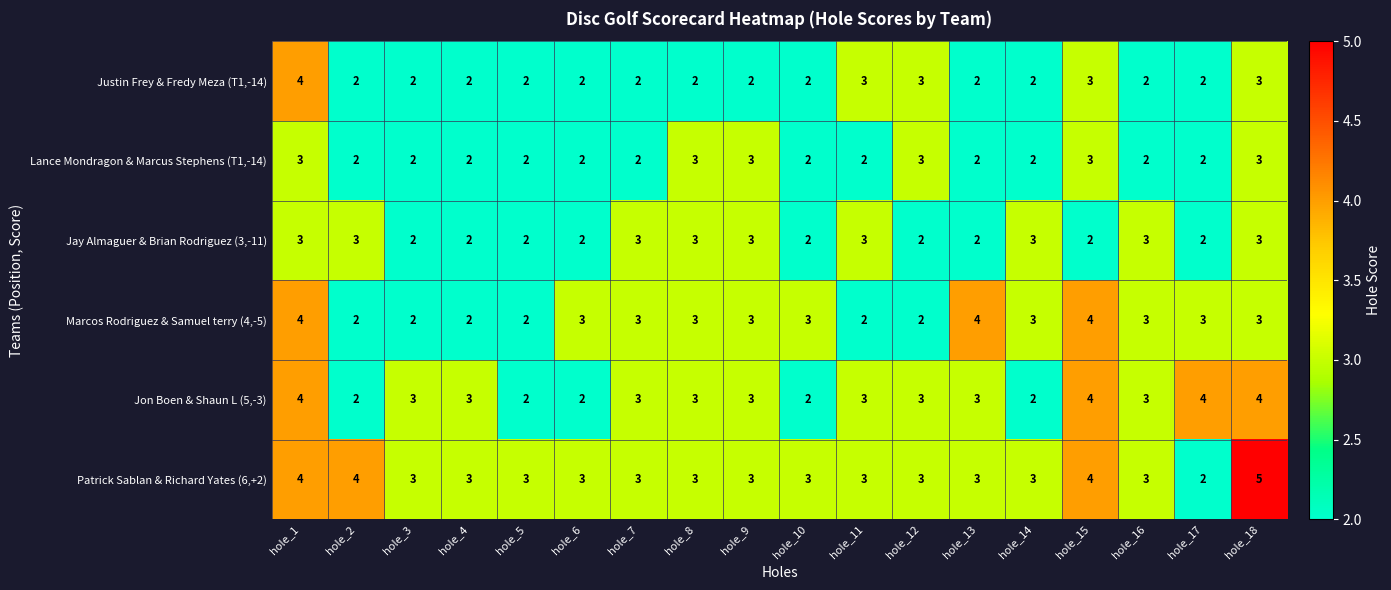

Is it true that Lance Mondragon & Marcus Stephens (T1,-14) equals 1 at hole_11?

False